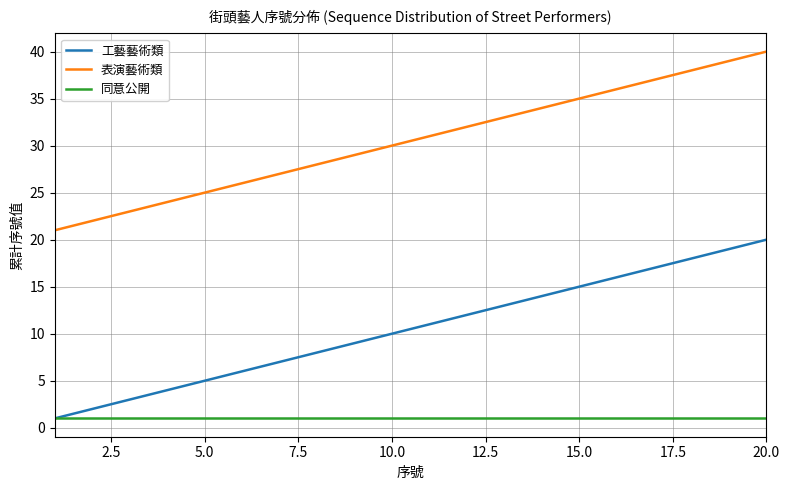

How many categories are shown in the chart?

20